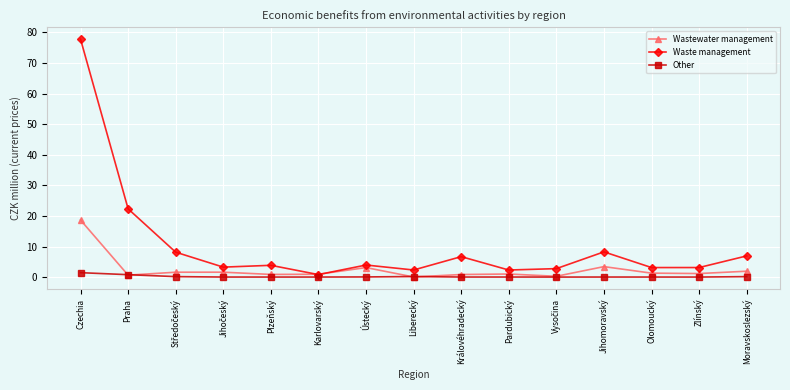

What is the sum of the Other values at Karlovarský and Ústecký?

0.1